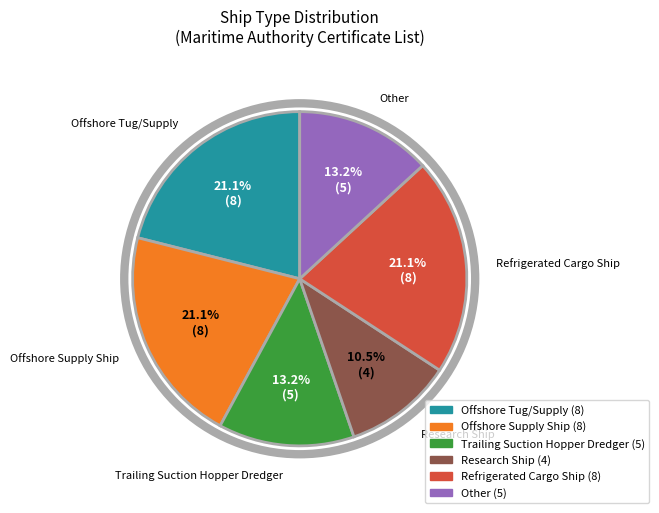

Is there any slice that represents more than half of the pie?

No